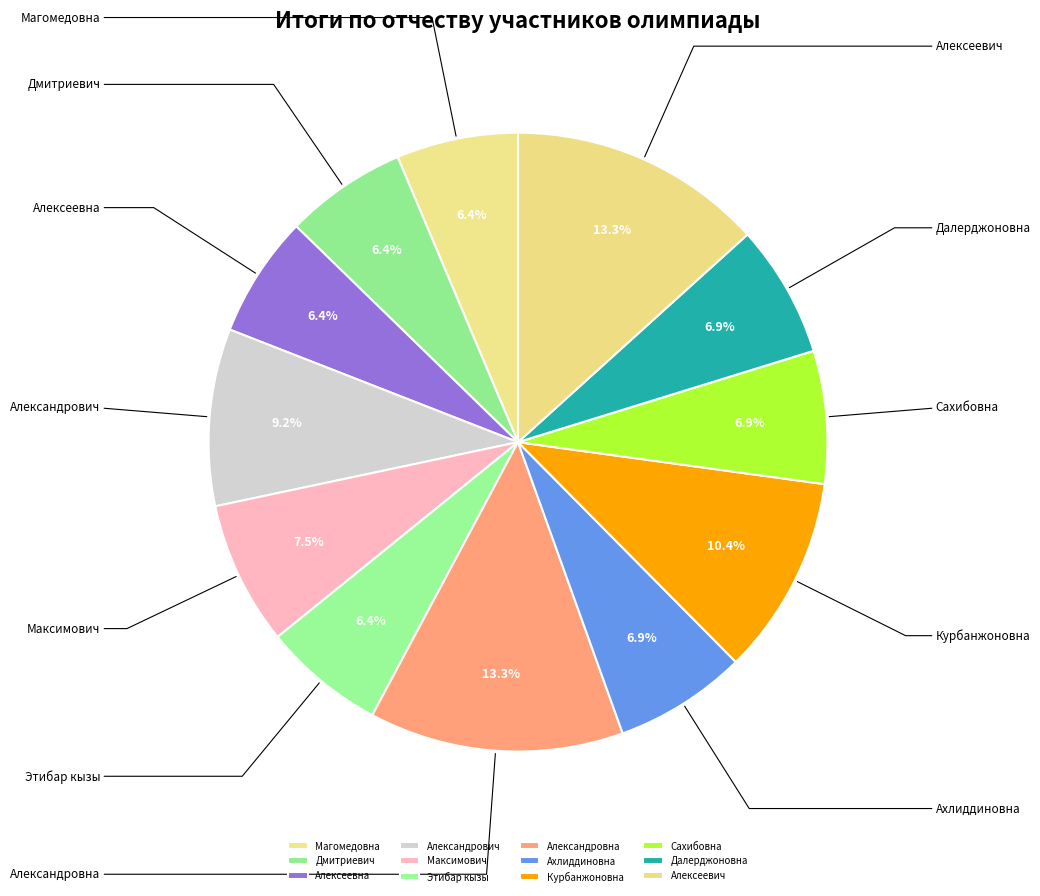

Which slice is the smallest?

Магомедовна